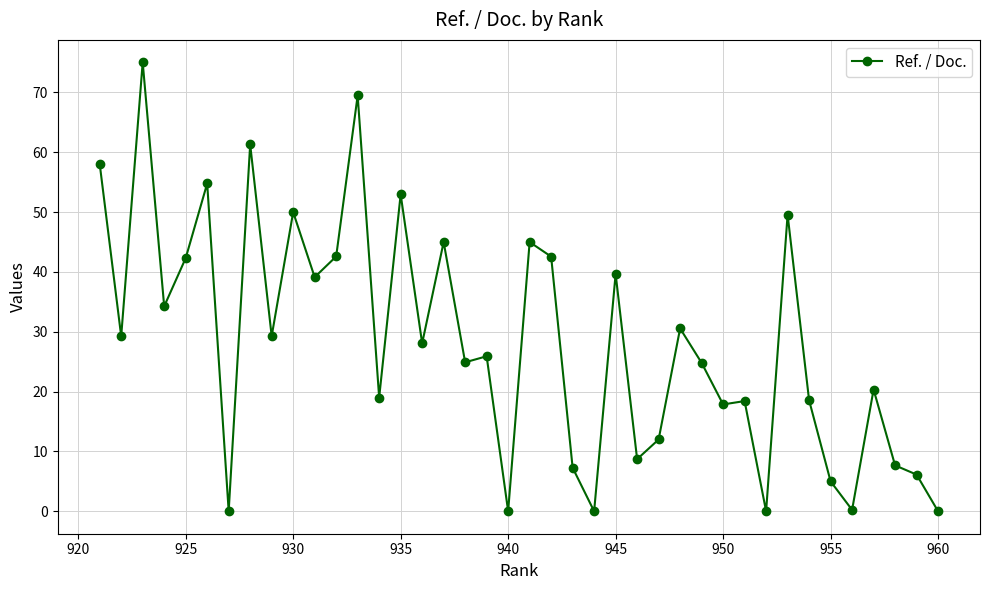

What is the ratio of the value at 950 to the value at 955?

3.6